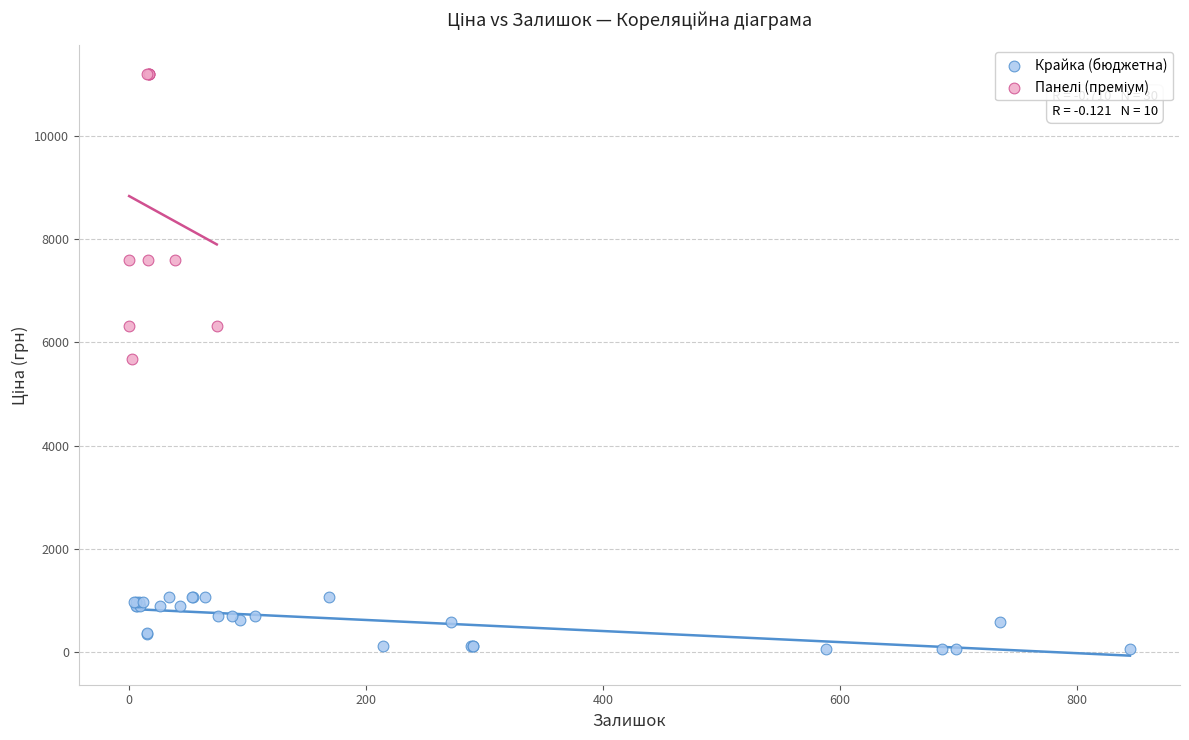

Which series reaches the minimum Y coordinate?

Крайка (бюджетна)